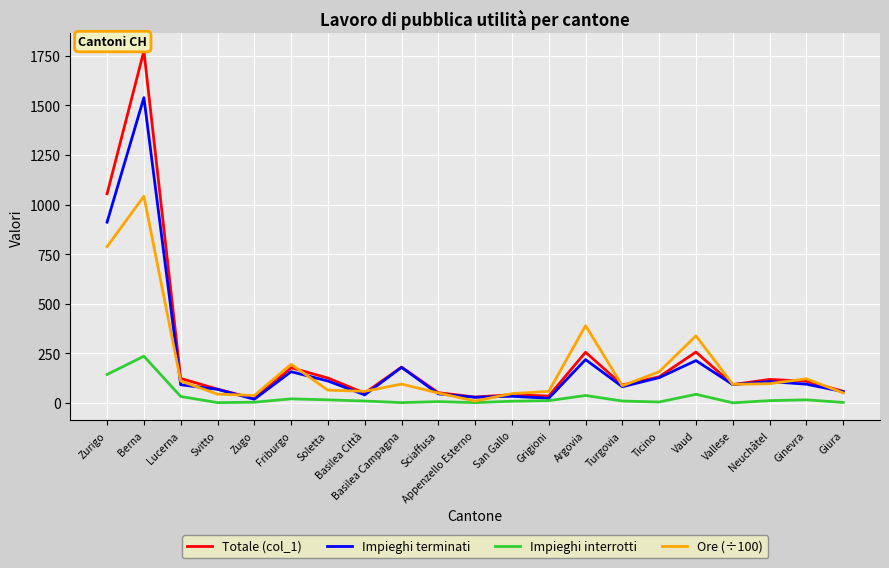

Count the number of categories in the chart.

21